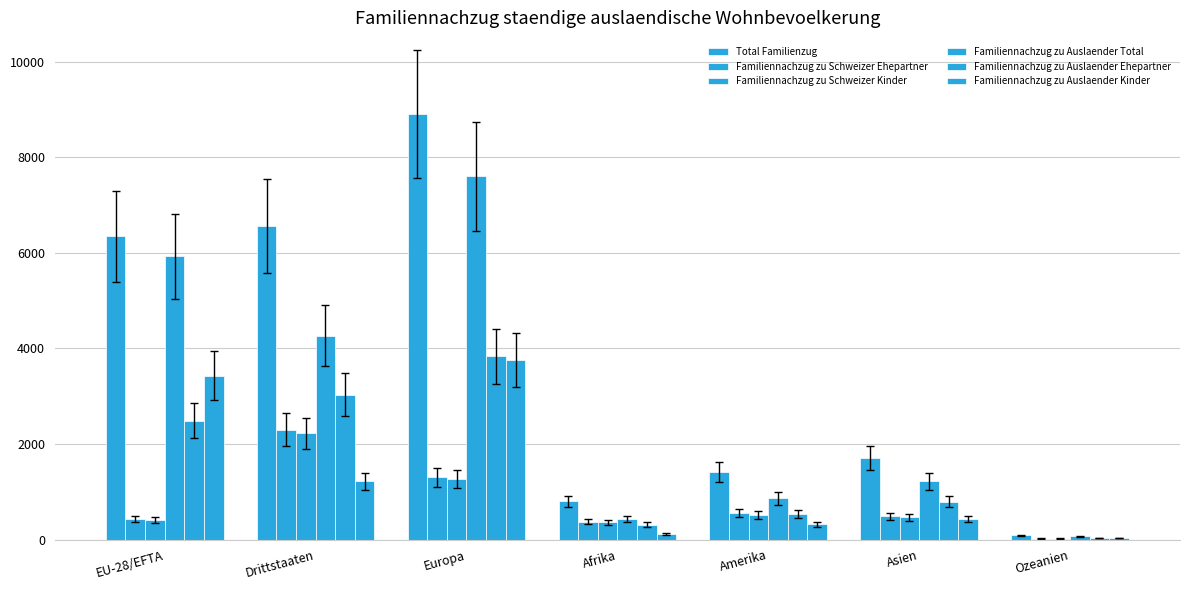

List the series in order of their peak value, highest first.

Total Familienzug, Familiennachzug zu Auslaender Total, Familiennachzug zu Auslaender Ehepartner, Familiennachzug zu Auslaender Kinder, Familiennachzug zu Schweizer Ehepartner, Familiennachzug zu Schweizer Kinder